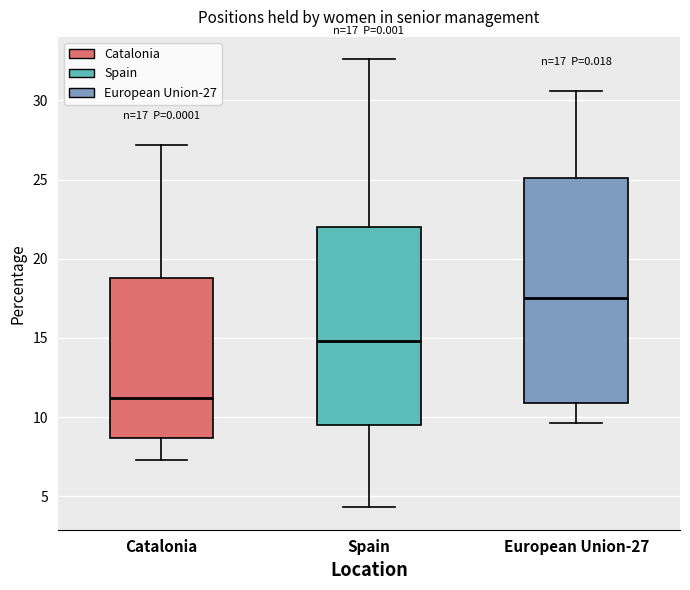

Comparing the boxes themselves (not the whiskers), which one is the tallest?

European Union-27